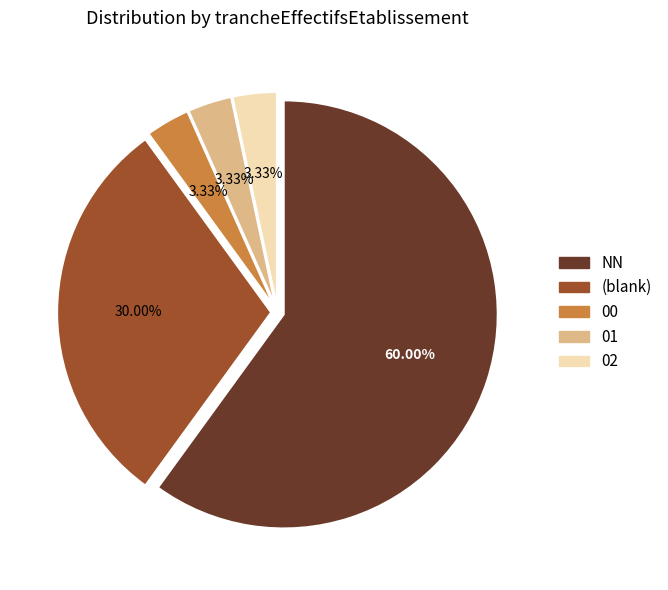

Which slice represents more than half of the pie?

NN